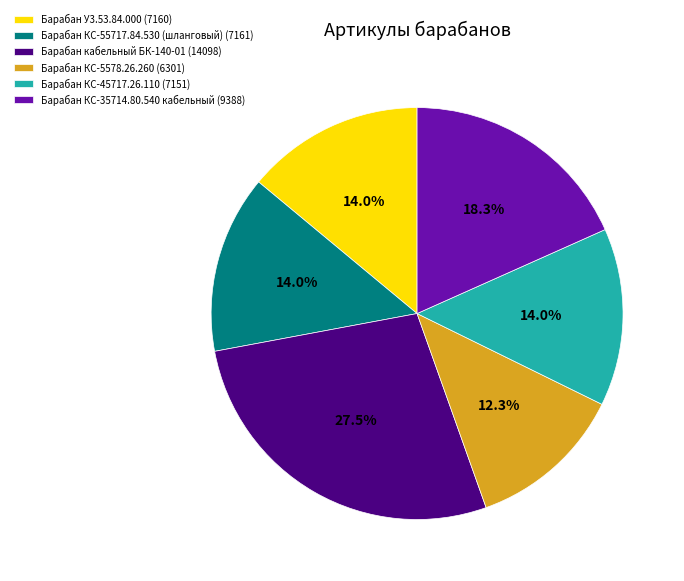

Between Барабан КС-45717.26.110 (7151) and Барабан КС-35714.80.540 кабельный (9388), which is larger?

Барабан КС-35714.80.540 кабельный (9388)